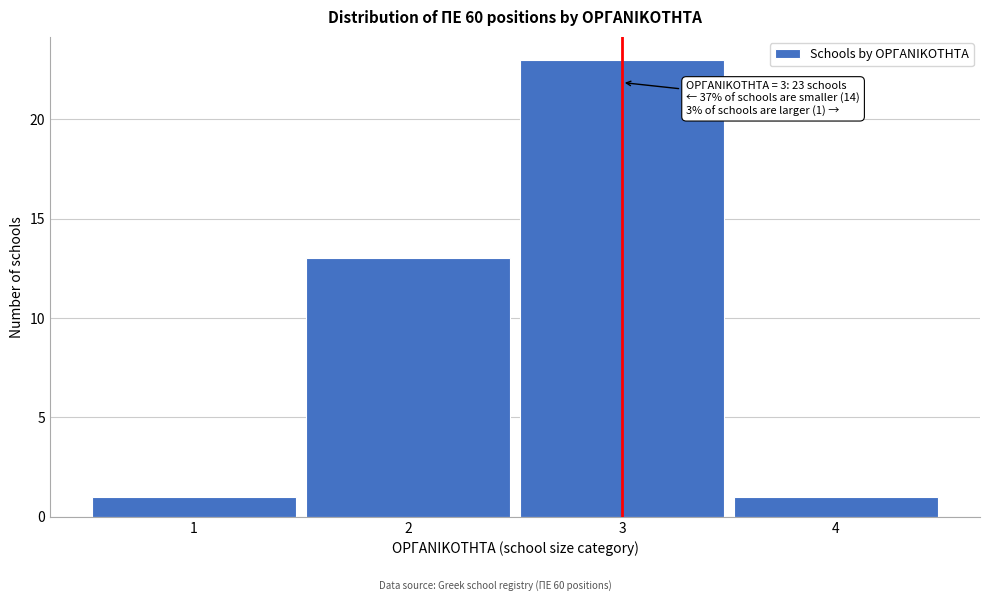

Reading left to right, transcribe all the data shown in this chart.

1=1	2=13	3=23	4=1